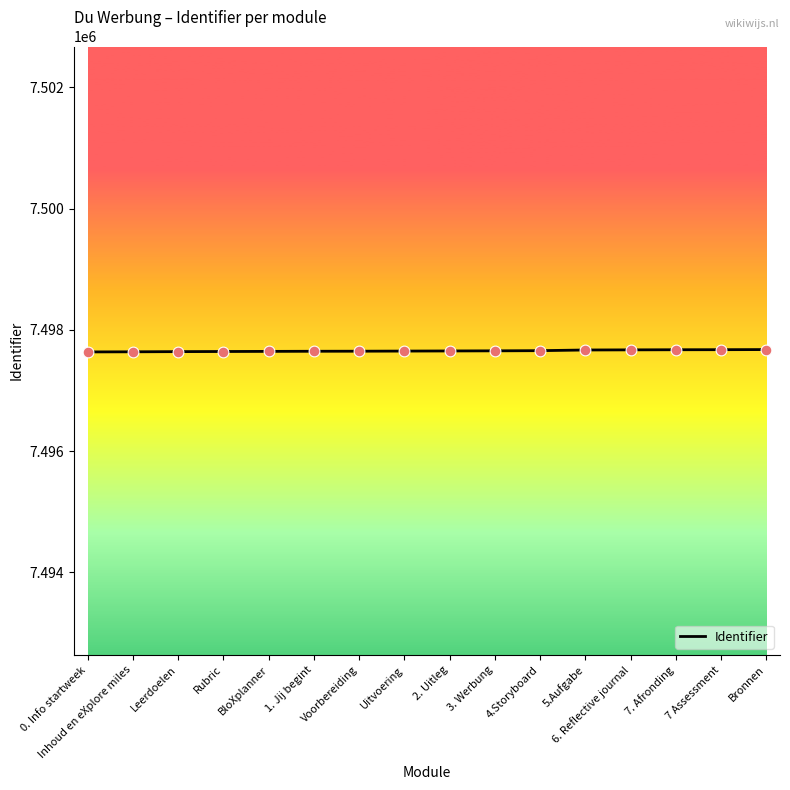

Approximately how many times larger is the value at 6. Reflective journal compared to Voorbereiding?

1.0